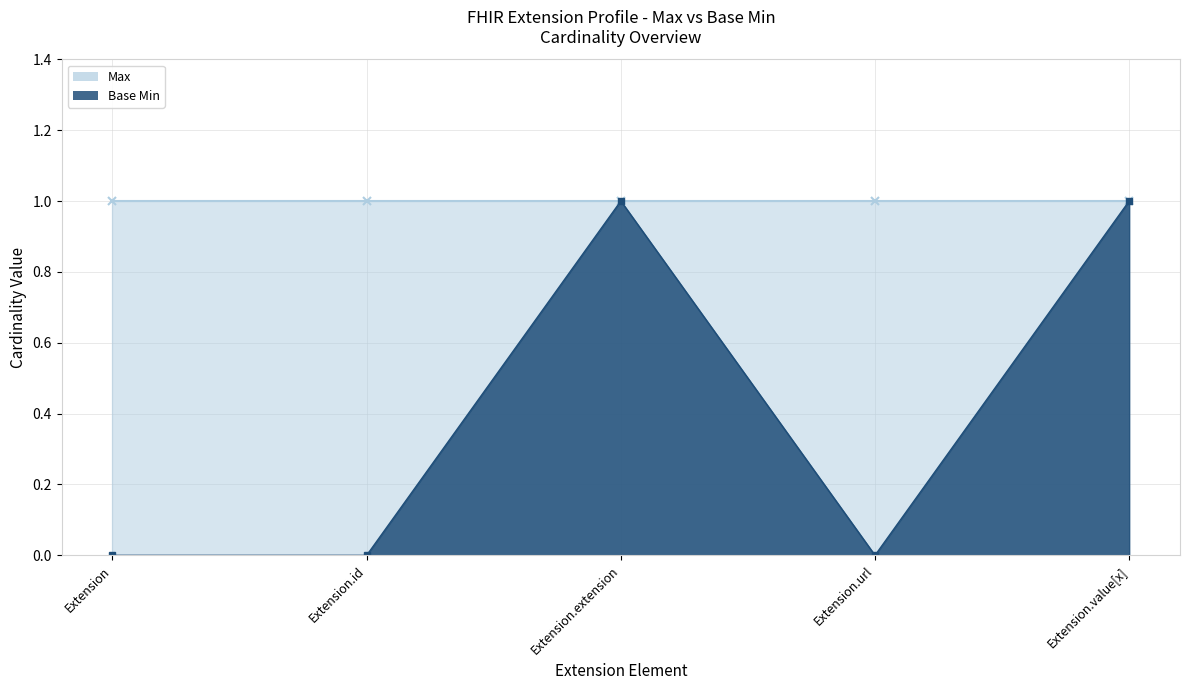

True or false: the data shows 0 at Extension.

True